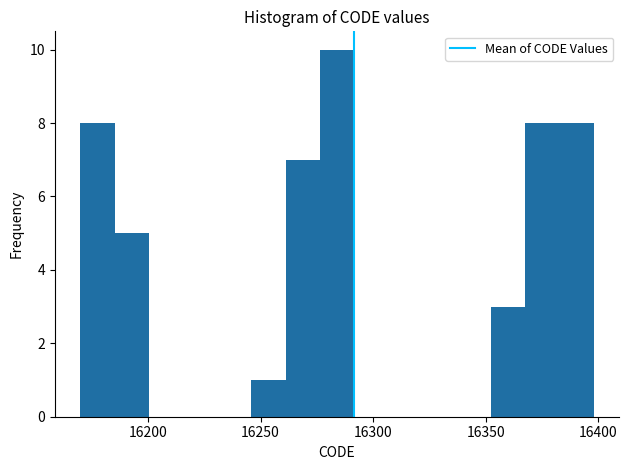

Read against the x-axis, roughly where is the centre of the tallest bar?

16285